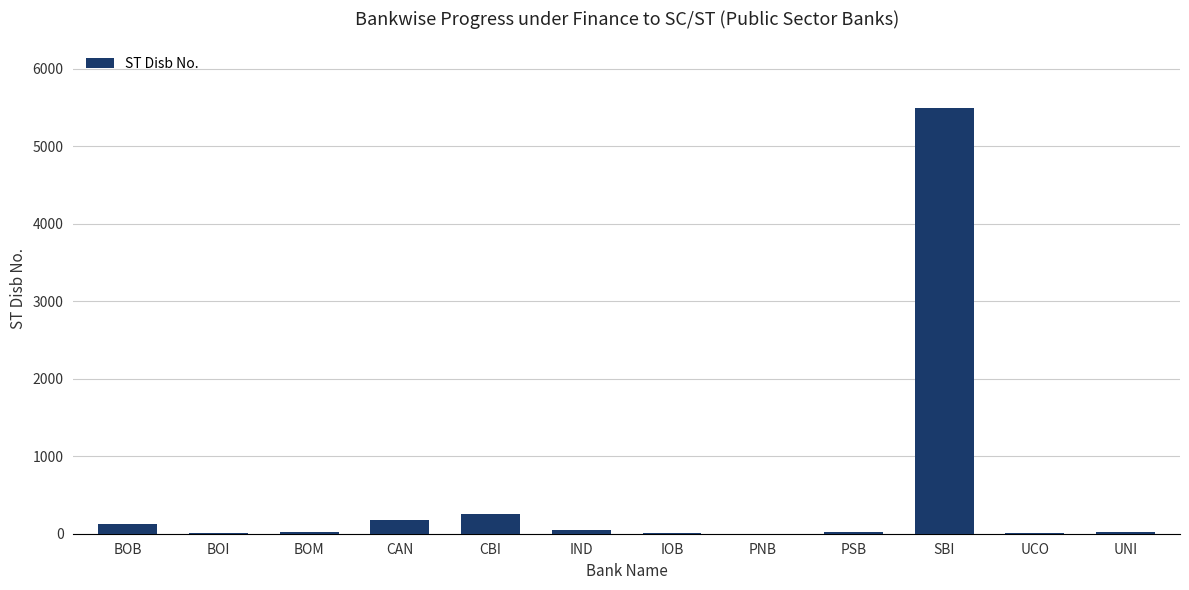

What is the average value?

516